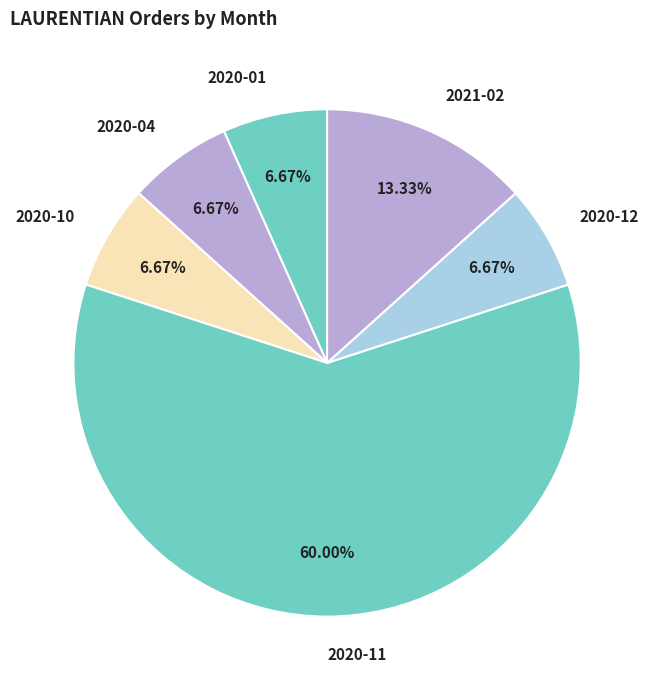

Combined, do 2021-02 and 2020-11 account for over 50%?

Yes